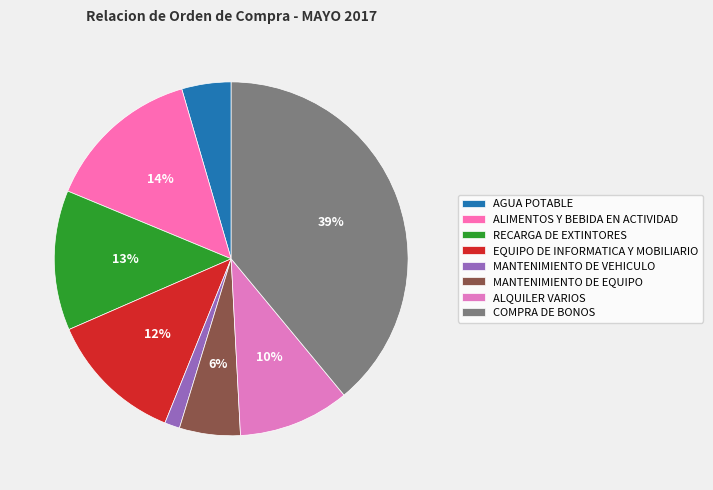

What is the change in value from RECARGA DE EXTINTORES to EQUIPO DE INFORMATICA Y MOBILIARIO?

-1079.7